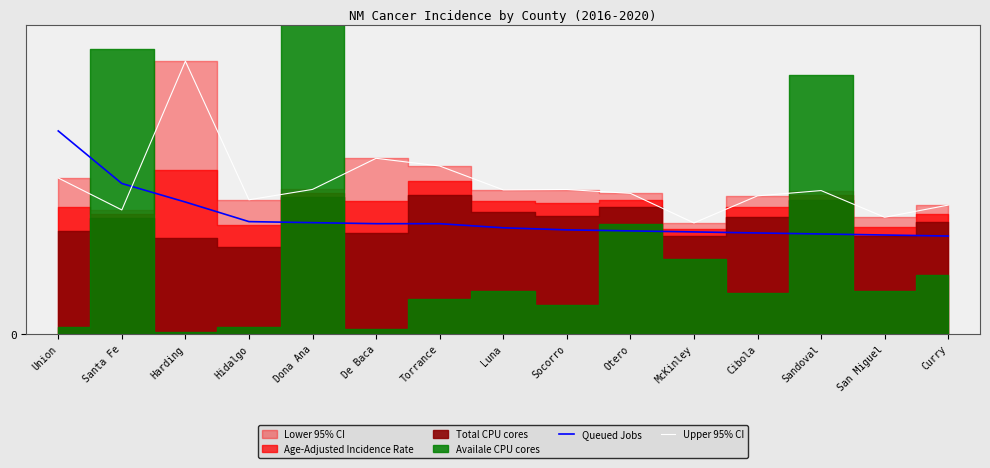

What position from the right is Hidalgo?

12